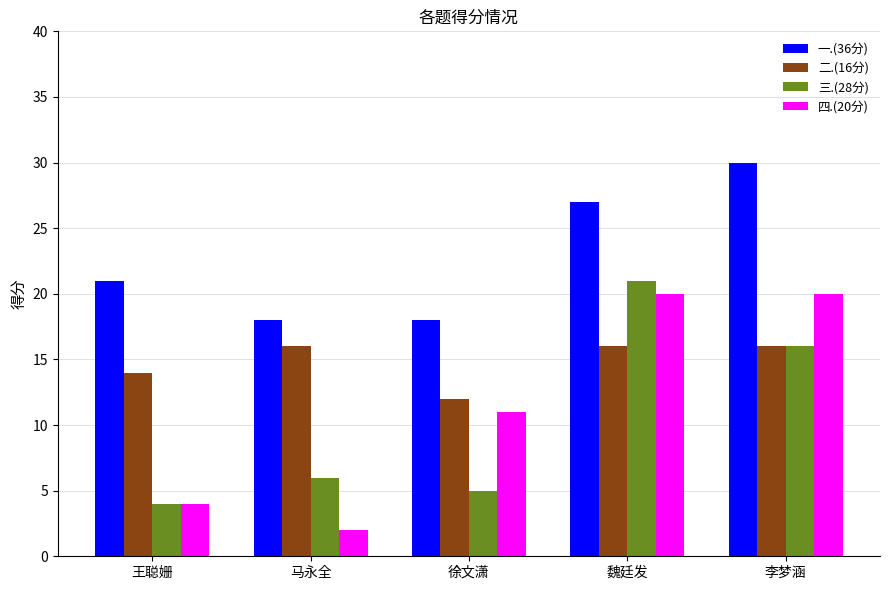

What value does the 三.(28分) series have at 王聪姗?

4